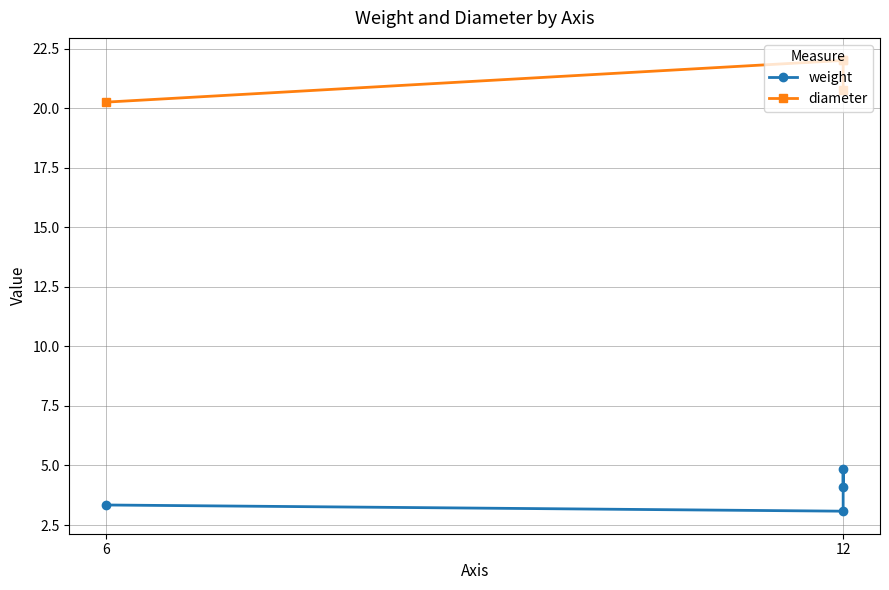

Rank the series by their maximum value, from highest to lowest.

diameter, weight